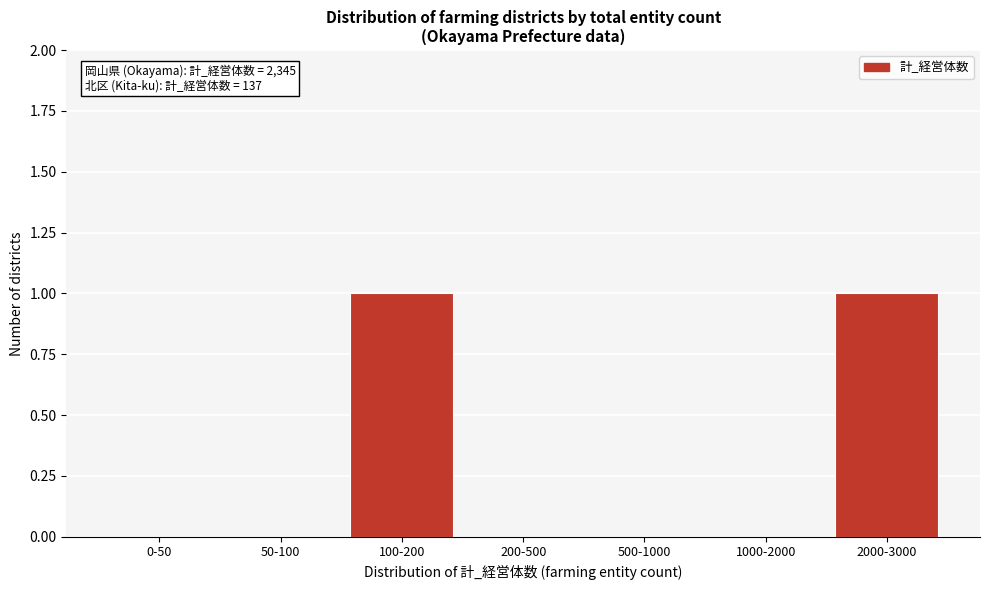

Reading right to left, transcribe all the data shown in this chart.

2000-3000=1	1000-2000=0	500-1000=0	200-500=0	100-200=1	50-100=0	0-50=0